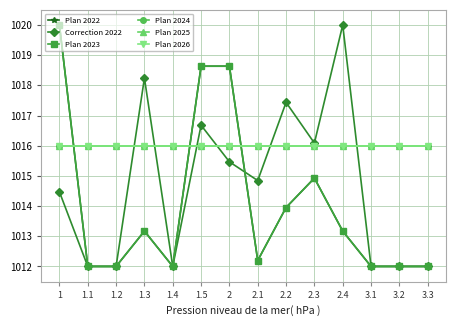

The value of Plan 2022 at 2.2 is 597.5. True or false?

False